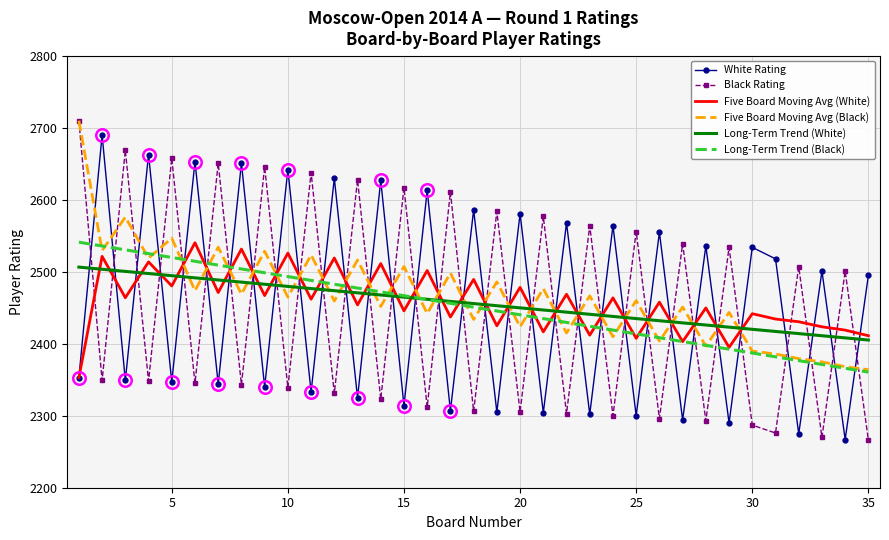

True or false: Five Board Moving Avg (Black) and White Rating intersect in this chart.

True